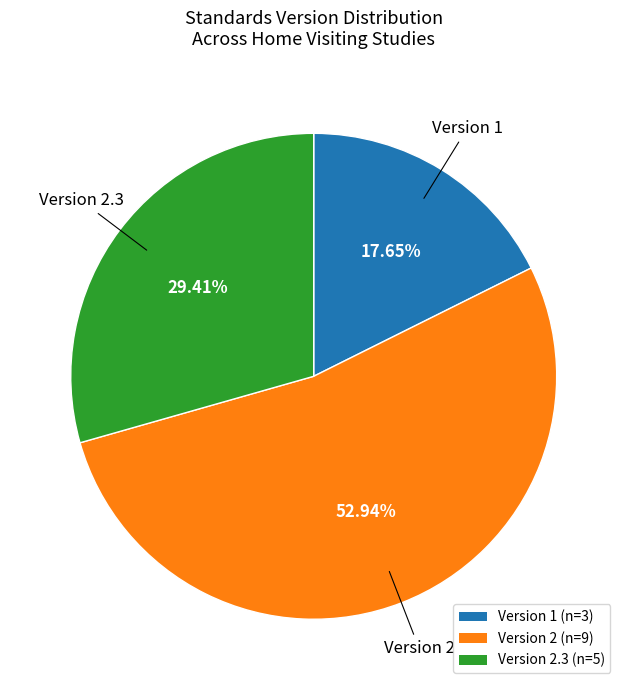

Rank the categories by value from lowest to highest.

Version 1 (n=3), Version 2.3 (n=5), Version 2 (n=9)